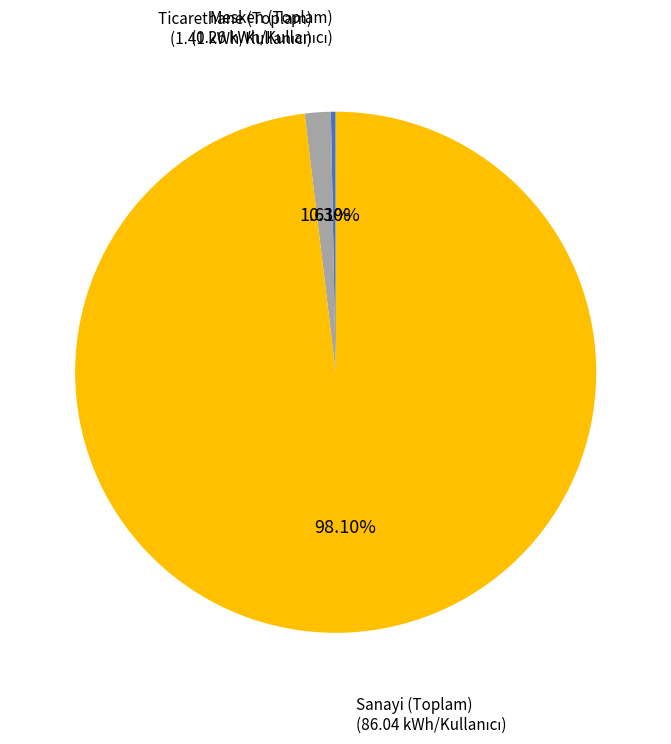

Do Sanayi (Toplam) and Mesken (Toplam) together represent more than half of the pie?

Yes